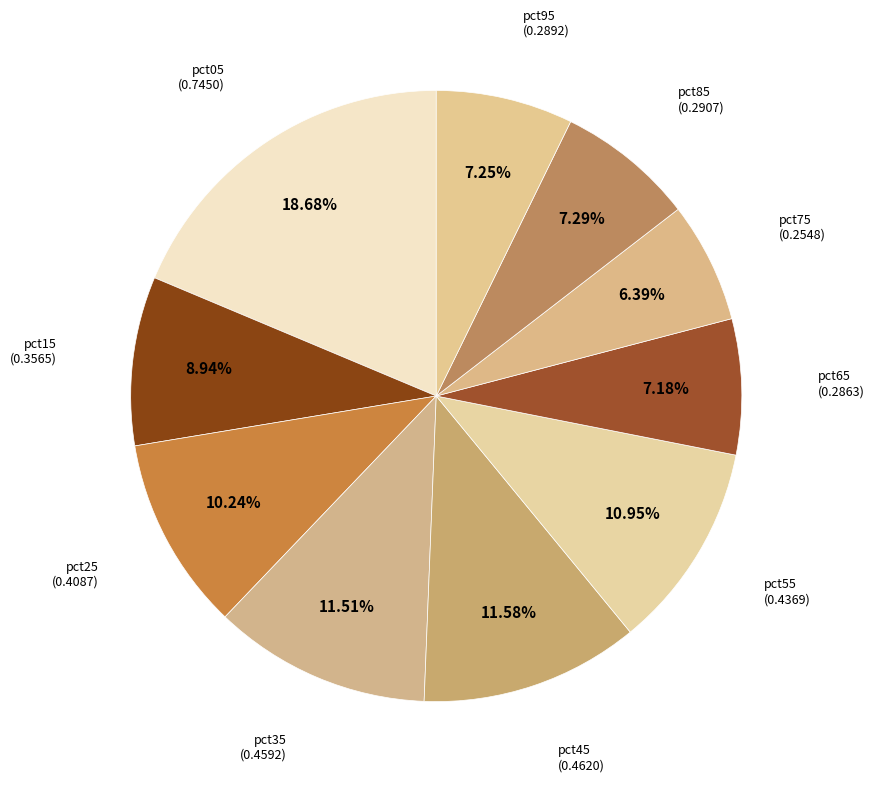

Count the number of slices in the pie.

10